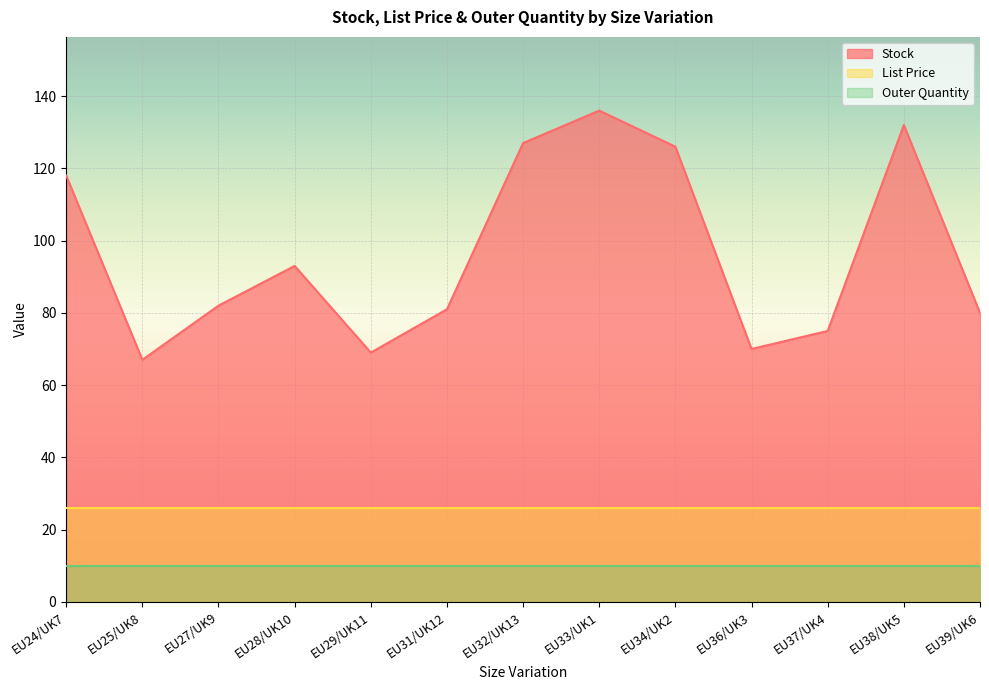

True or false: Stock and Outer Quantity cross at least once.

False